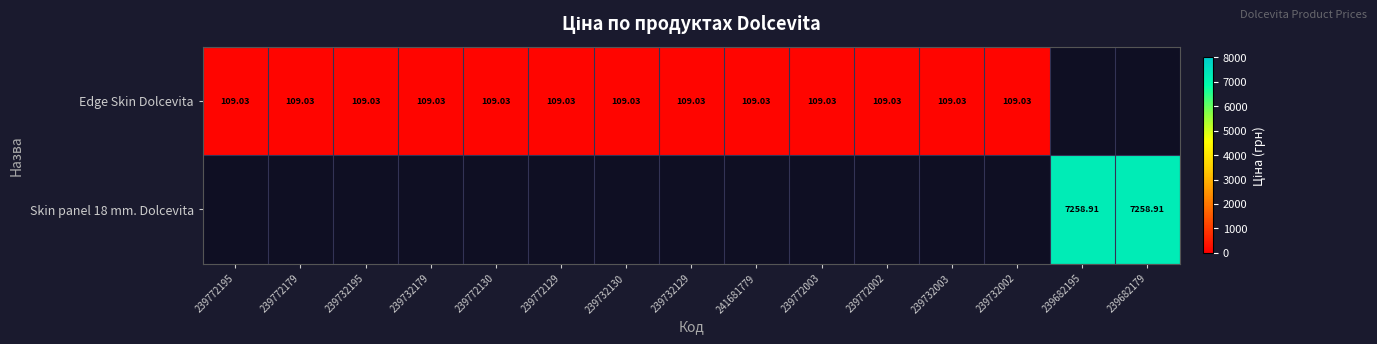

Count the number of categories in the chart.

15